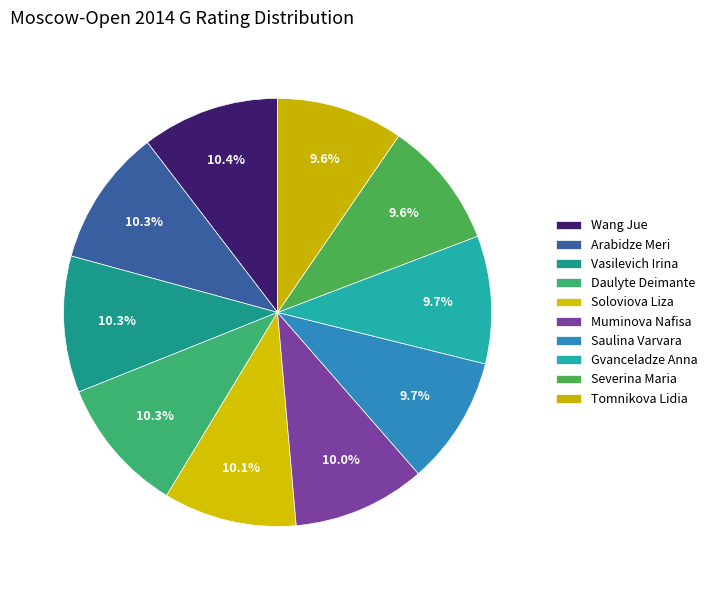

The Muminova Nafisa slice represents 10% of the pie. True or false?

True